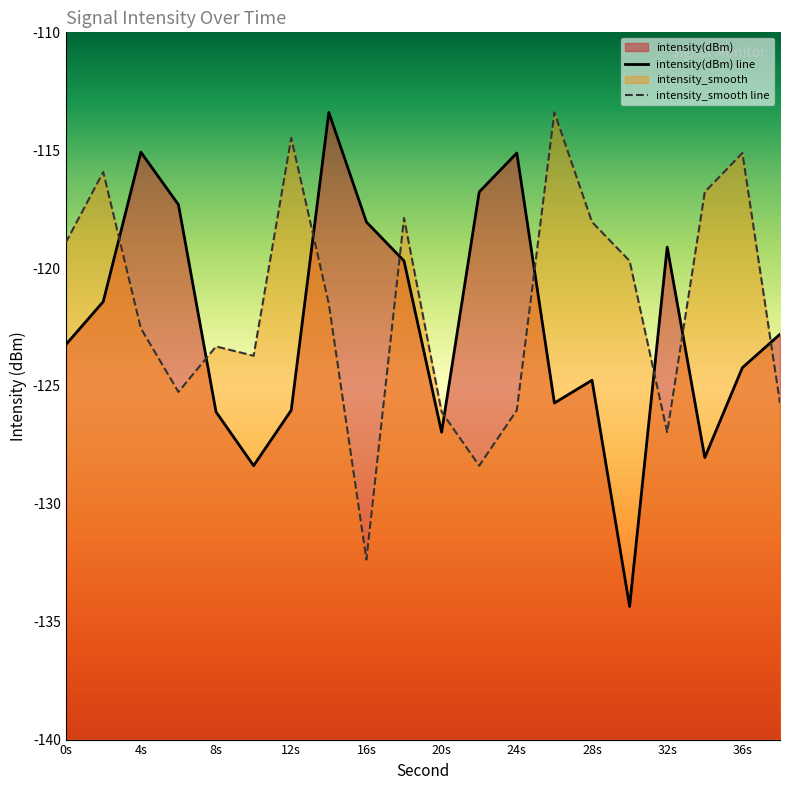

Reading left to right, transcribe all the data shown in this chart.

intensity(dBm): -123.3	-121.4	-115.1	-117.3	-126.1	-128.4	-126.0	-113.4	-118.0	-119.7	-127.0	-116.8	-115.1	-125.7	-124.8	-134.4	-119.1	-128.0	-124.2	-122.8
intensity_smooth: -118.9	-115.9	-122.6	-125.3	-123.3	-123.7	-114.5	-121.5	-132.4	-117.9	-126.1	-128.4	-126.0	-113.4	-118.0	-119.7	-127.0	-116.8	-115.1	-125.7